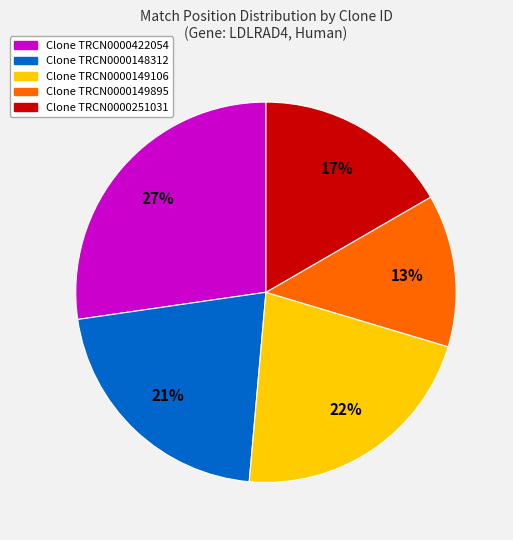

Does any single category account for the majority?

No